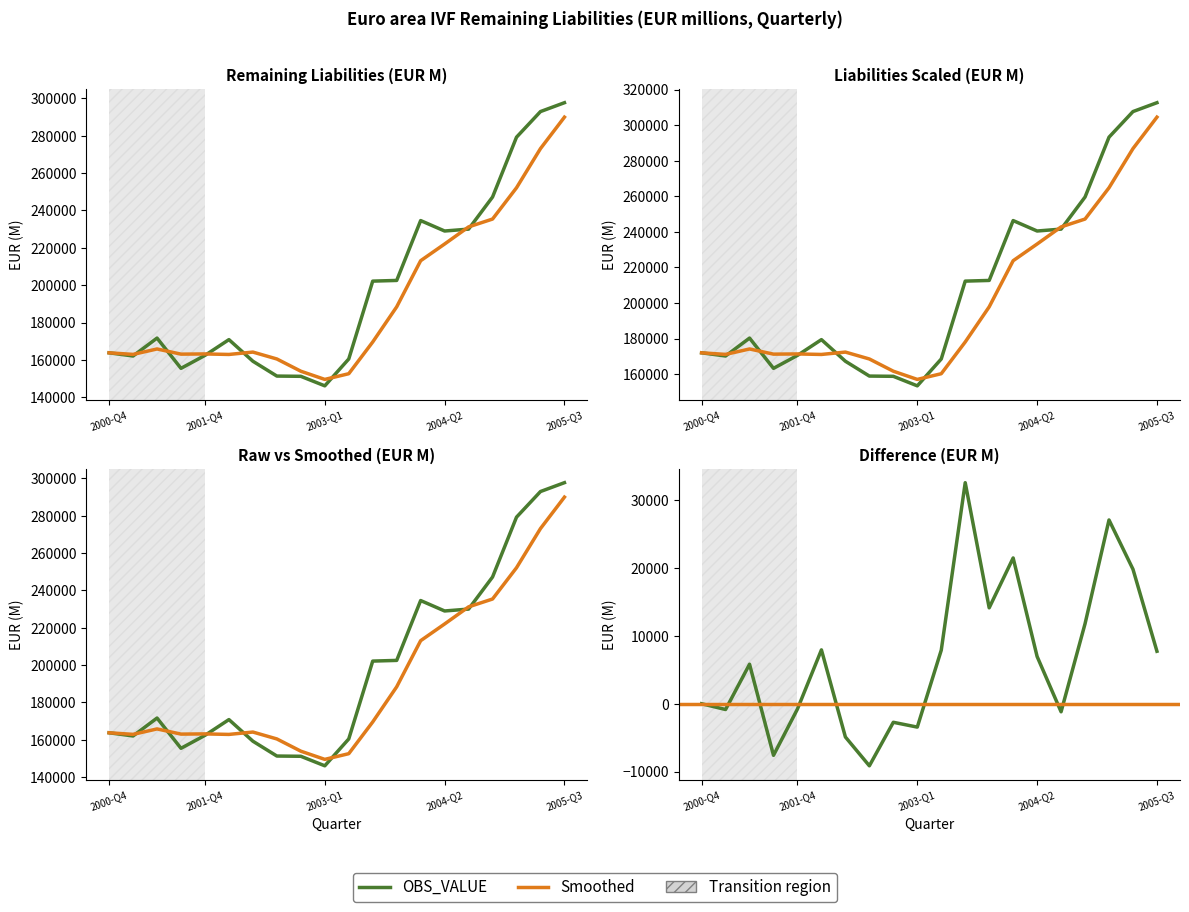

True or false: OBS_VALUE has more than 1 points higher than both neighbors.

True